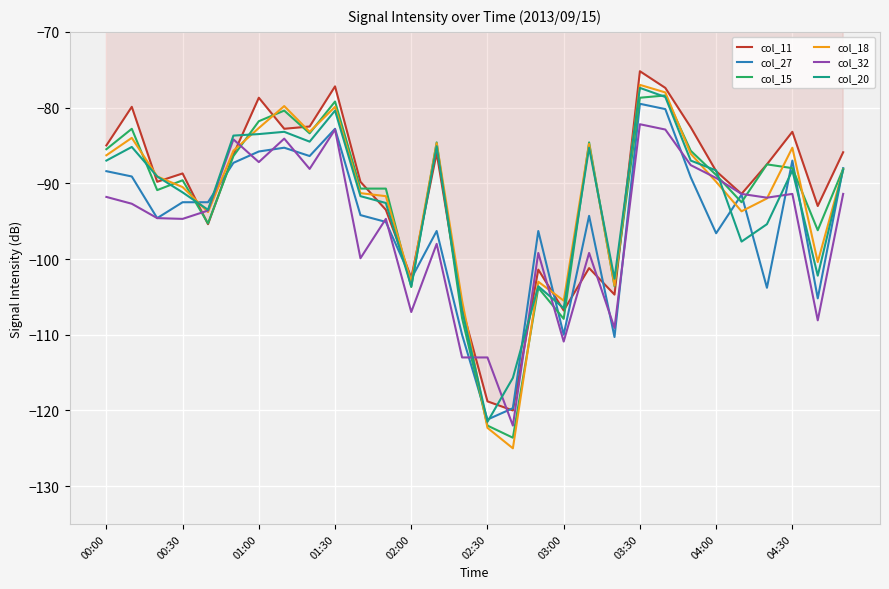

Which series has the largest range (max minus min)?

col_18